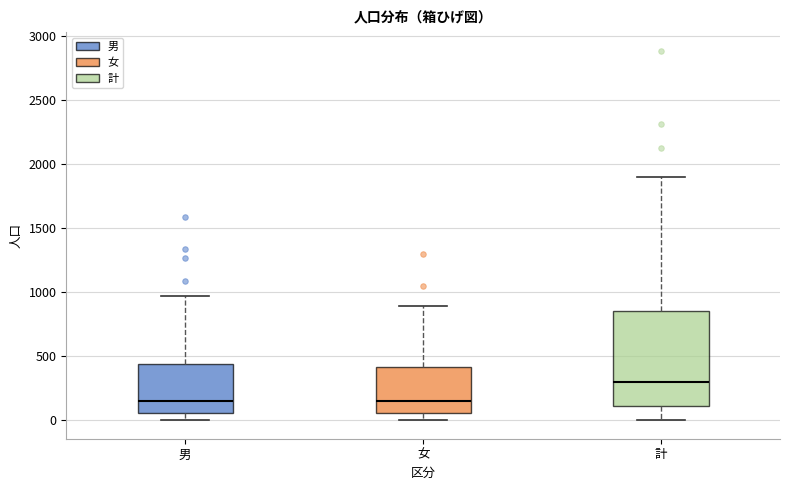

Where is the lower edge of the box for 男 on the y-axis? The values are not printed on the chart, so give them approximately, as read against the axis.

50